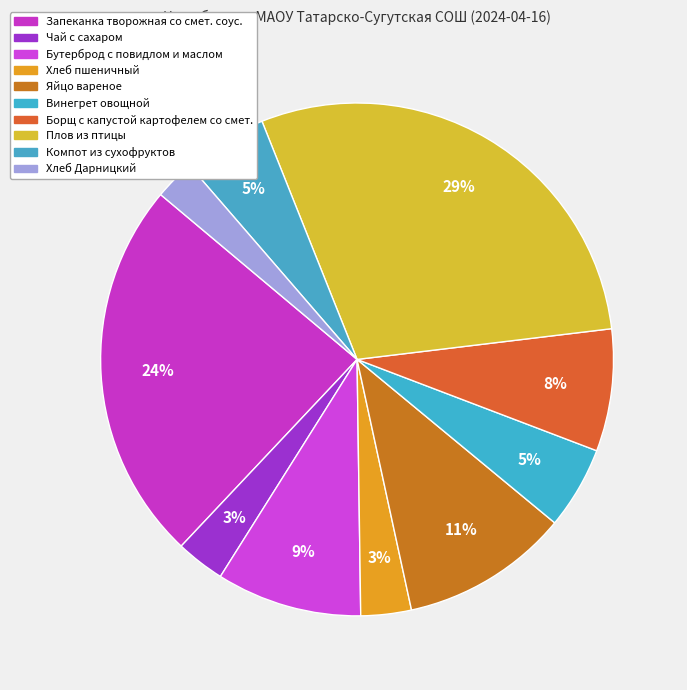

What percentage do Чай с сахаром and Борщ с капустой картофелем со смет. together represent?

10.8%